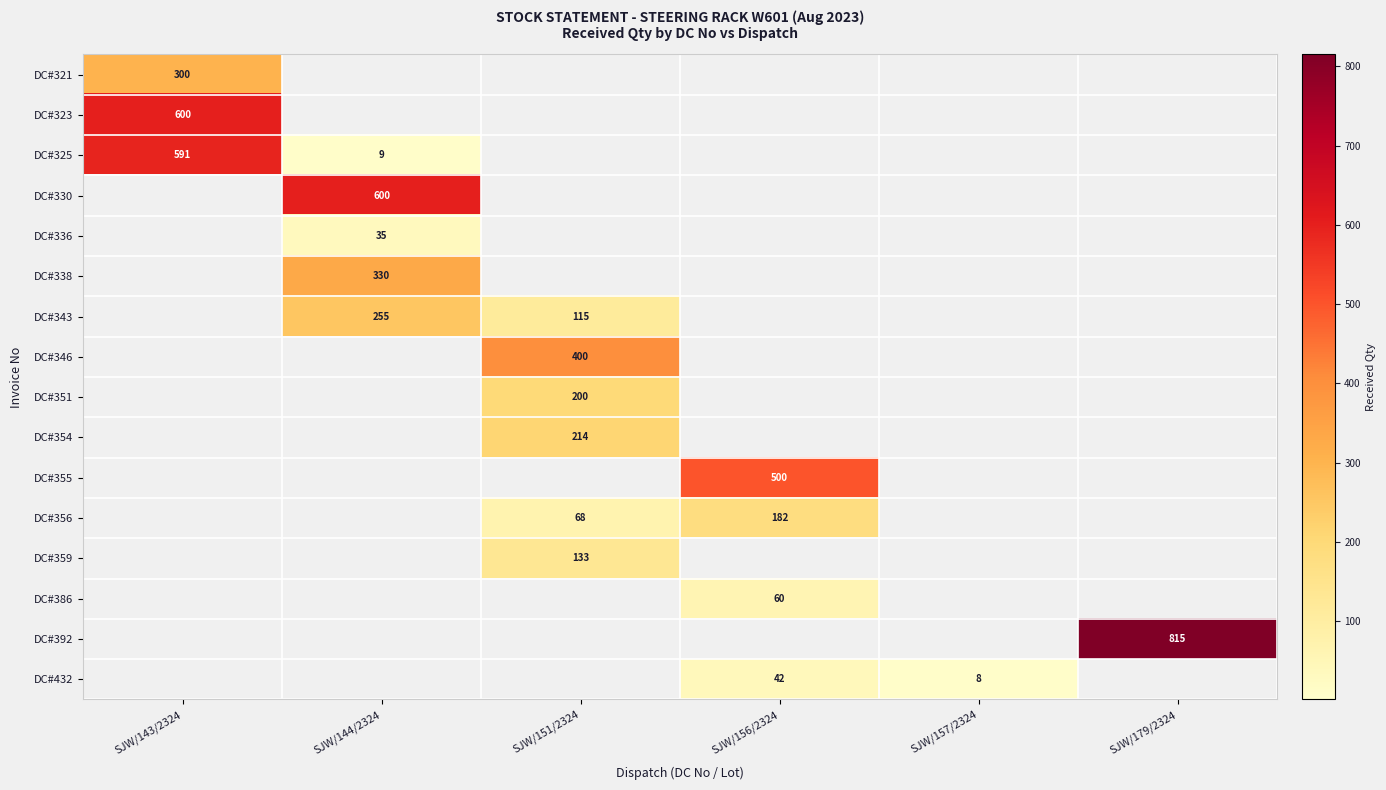

The value of DC#343 at SJW/151/2324 is 115. True or false?

True